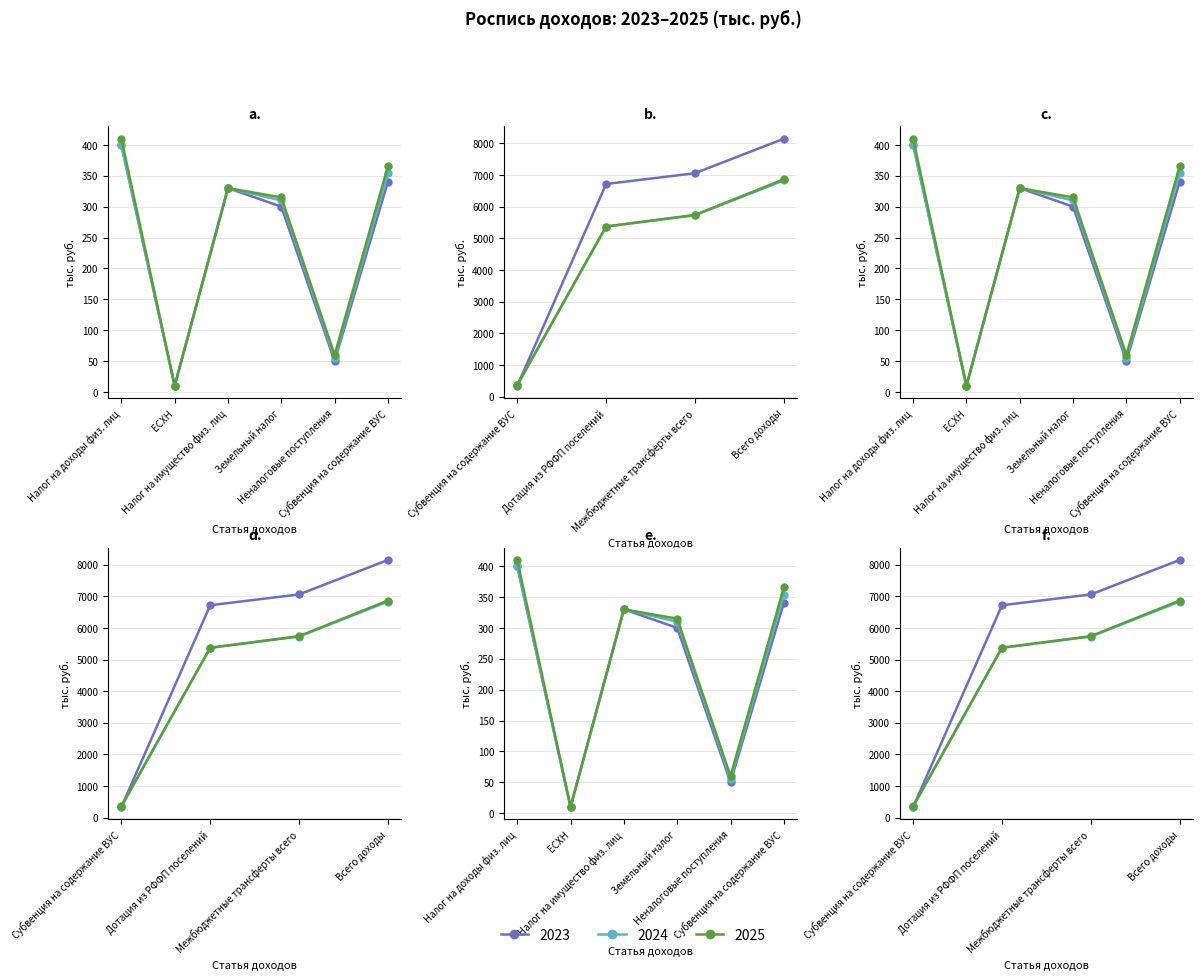

Where is the first local minimum for 2023?

ЕСХН